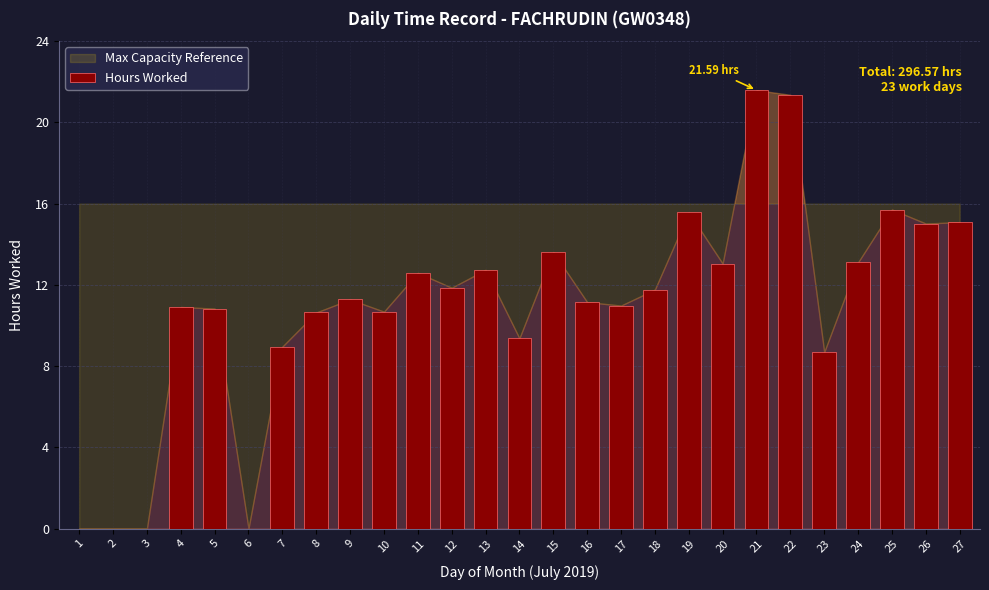

What is the change in value from 4 to 26?

+4.1